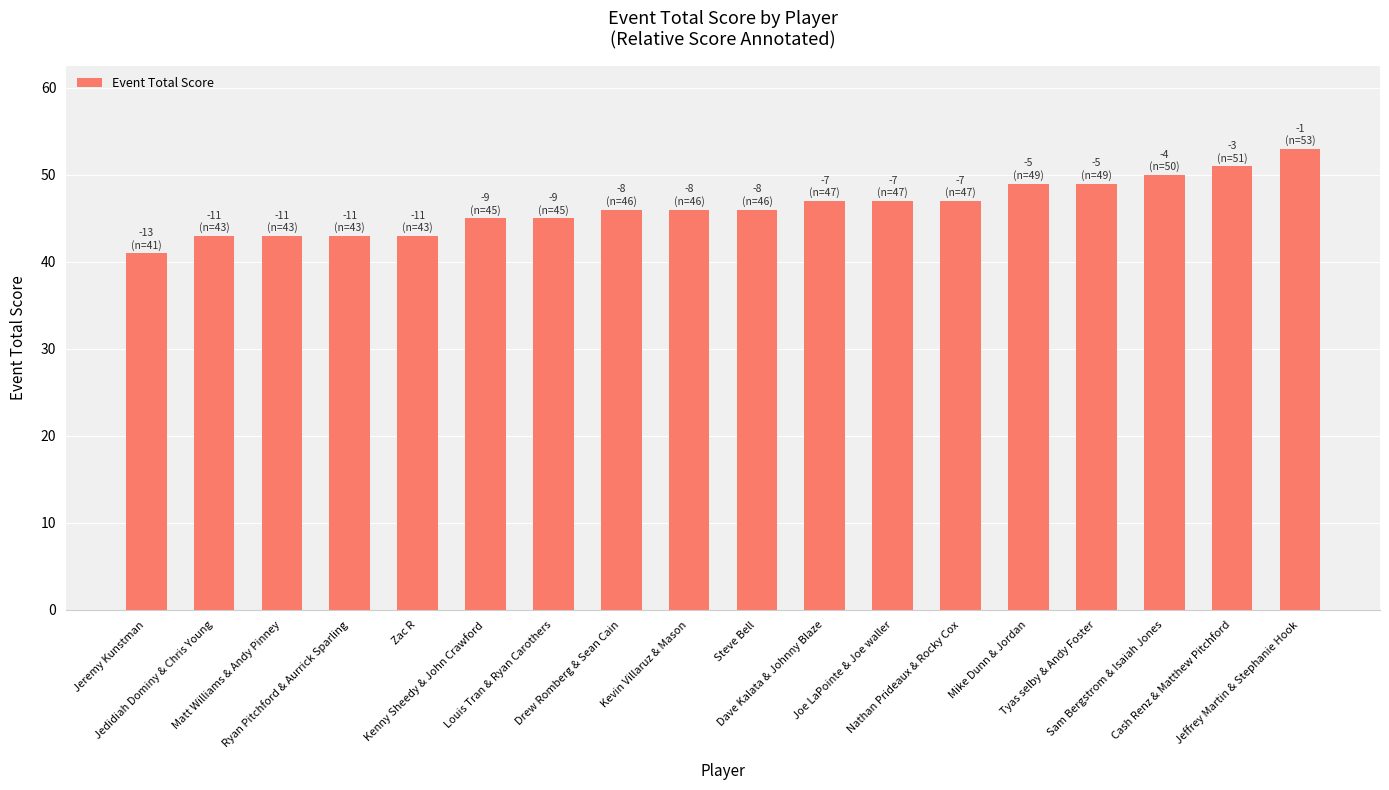

What is the label of the 14th bar from the right?

Zac R